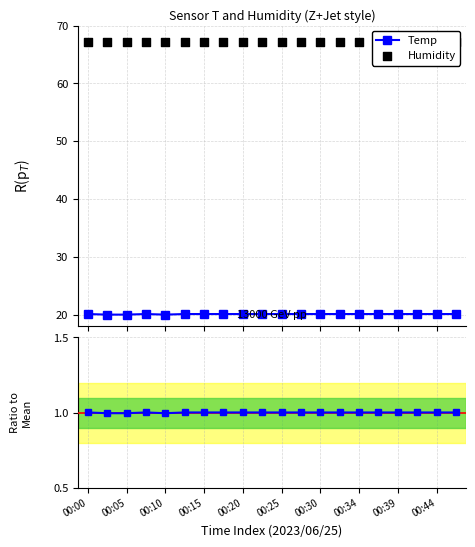

Which series has the largest total across all categories?

Humidity